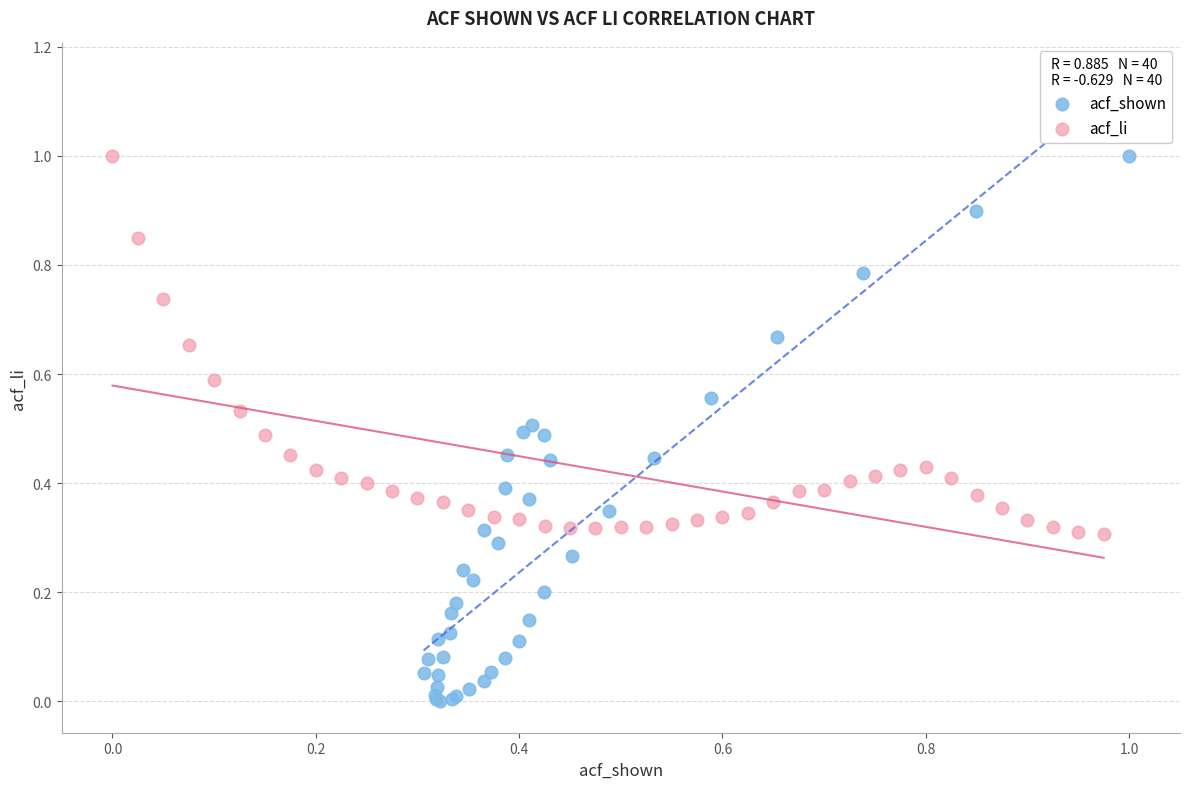

Which series has the largest Y range (max minus min)?

acf_shown